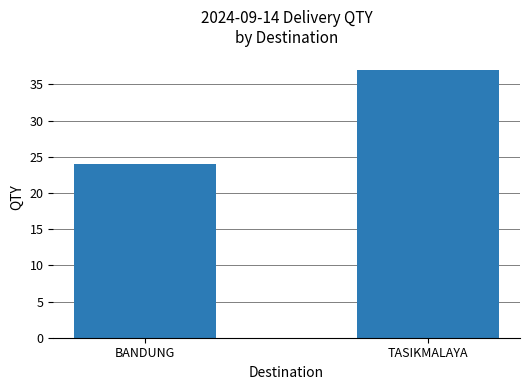

Reading left to right, transcribe all the data shown in this chart.

24	37